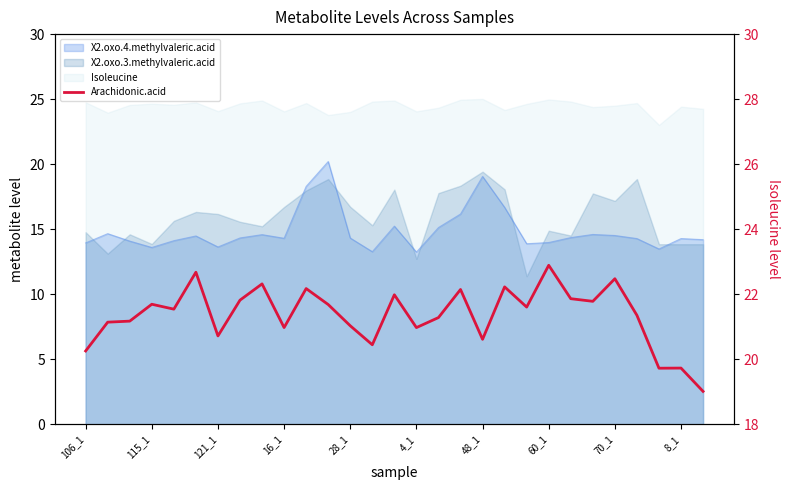

What is the average value?

21.4